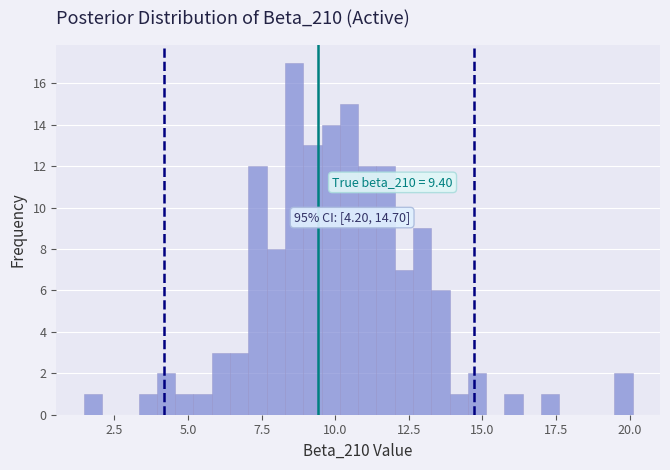

Around what value on the x-axis is the tallest bar? Give the approximate position of its centre, as read against the axis.

8.5